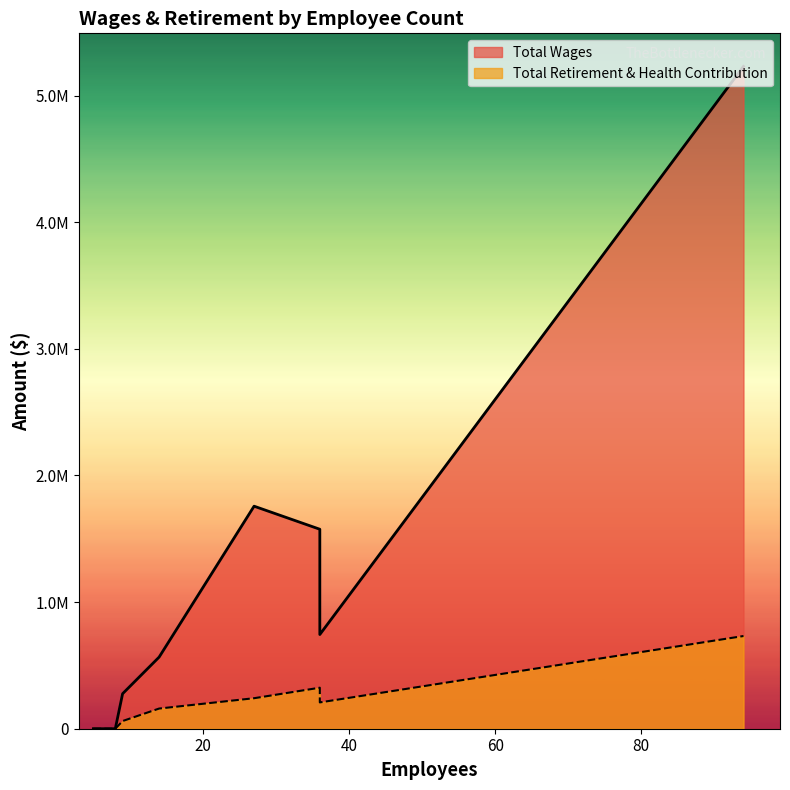

Rank the series at 94 from lowest to highest value.

Total Retirement & Health Contribution, Total Wages